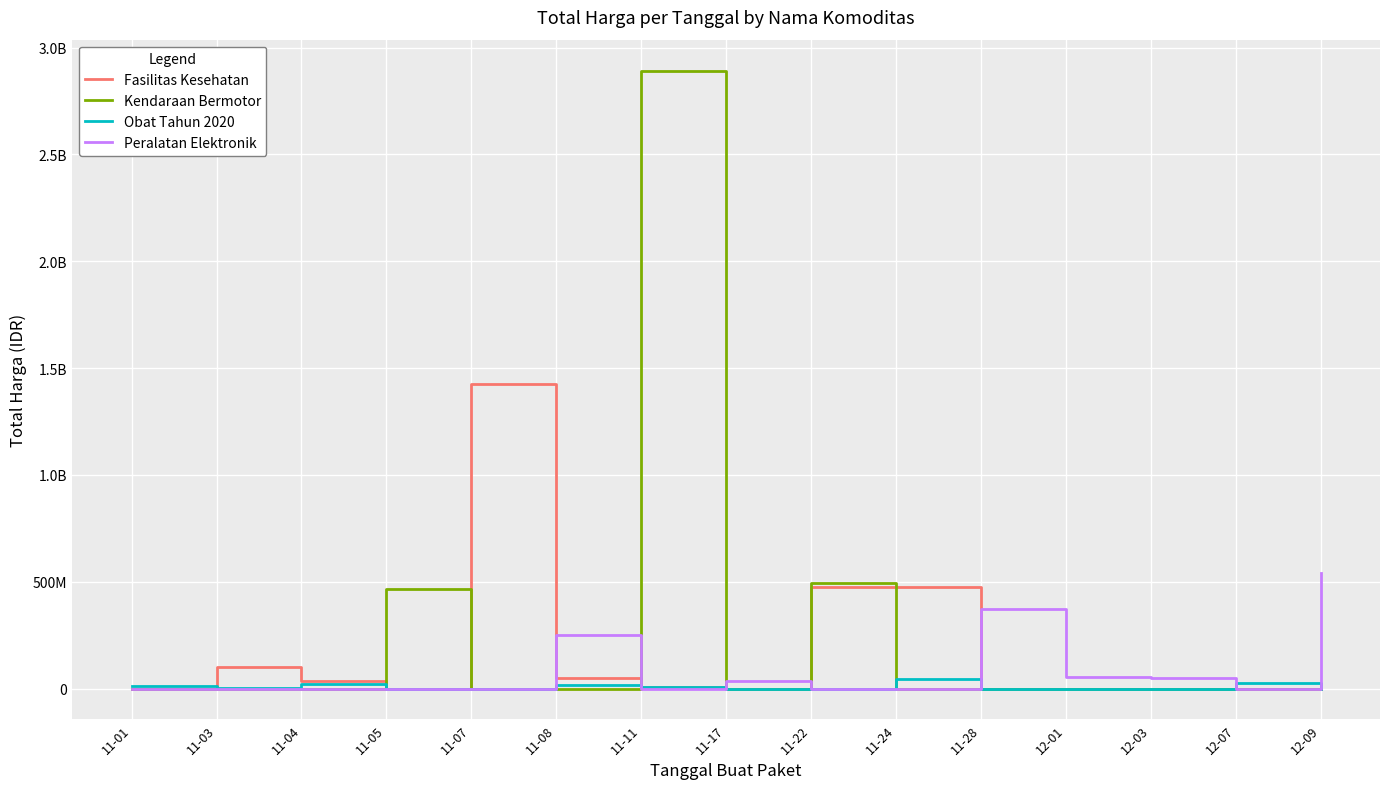

Does the chart have visible grid lines?

Yes